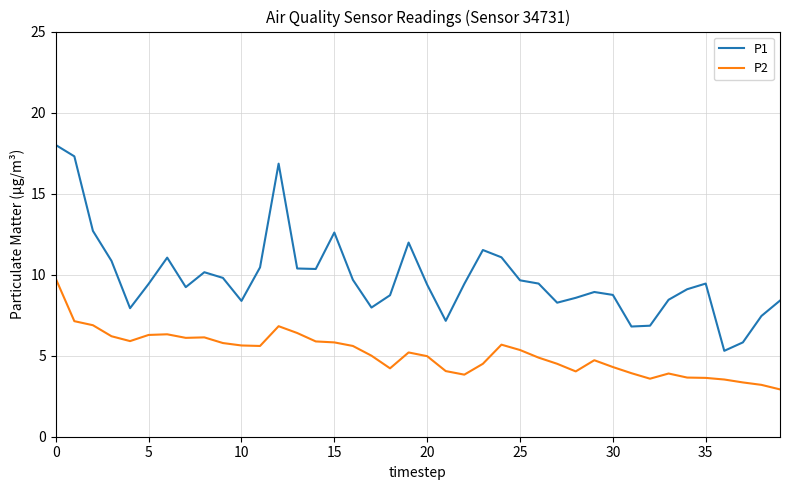

List the series in order of their overall mean, highest first.

P1, P2